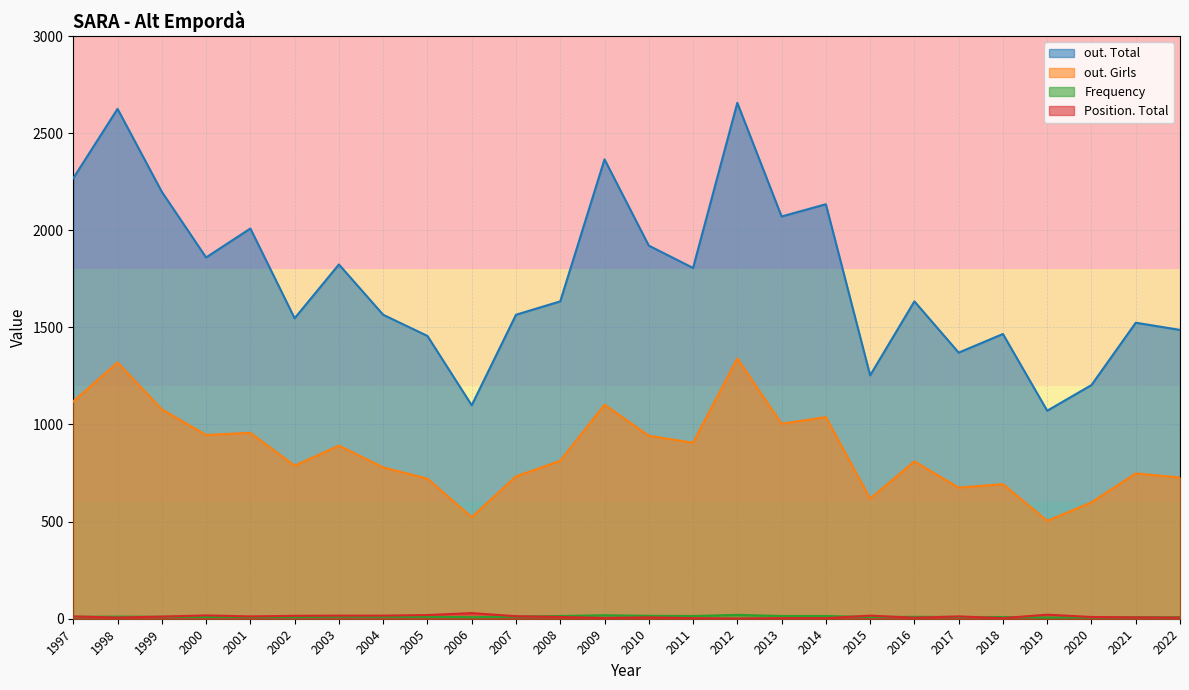

Which series has the largest range (max minus min)?

out. Total